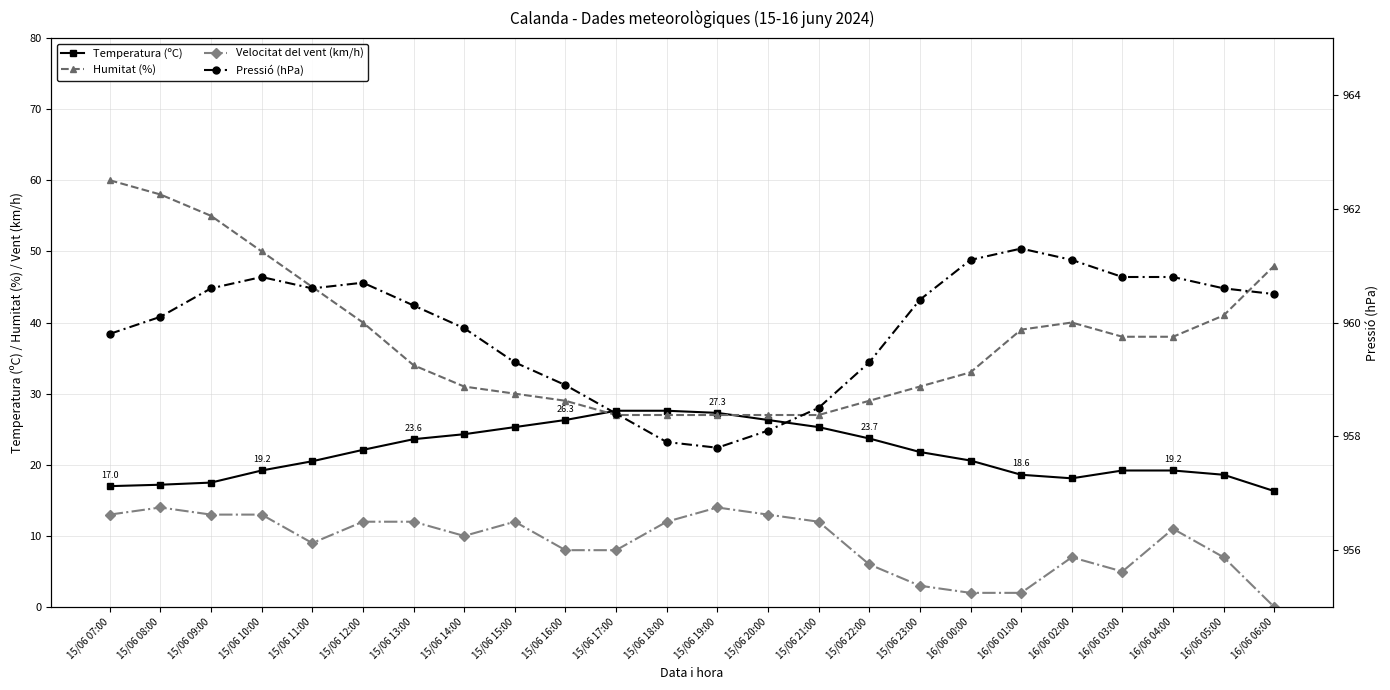

How many lines are shown in the chart?

4